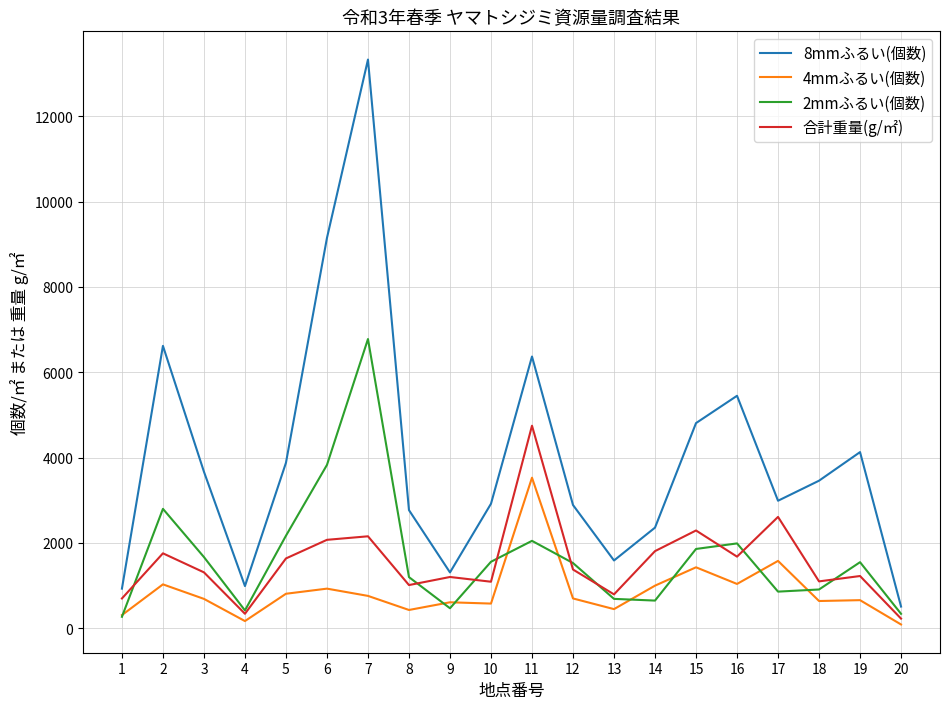

The value of 合計重量(g/㎡) at 19 is 1977.0. True or false?

False